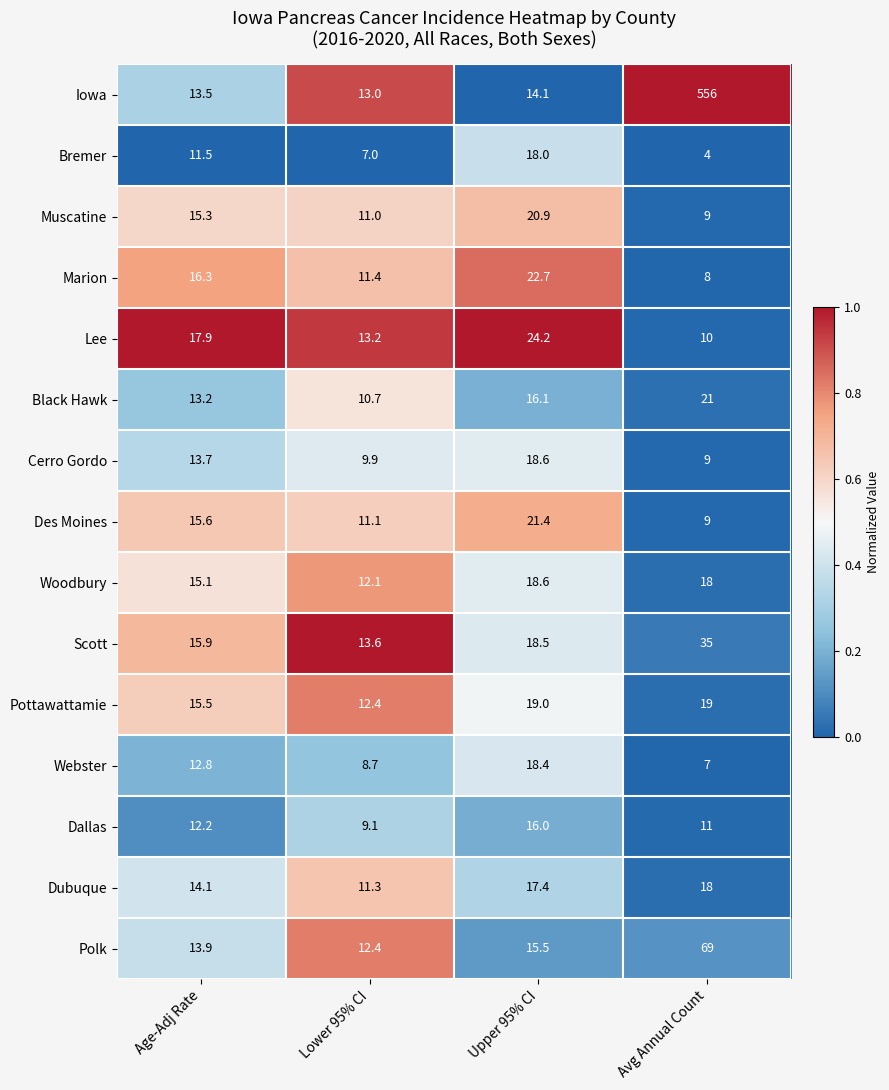

The value of Pottawattamie at Upper 95% CI is 19.0. True or false?

True